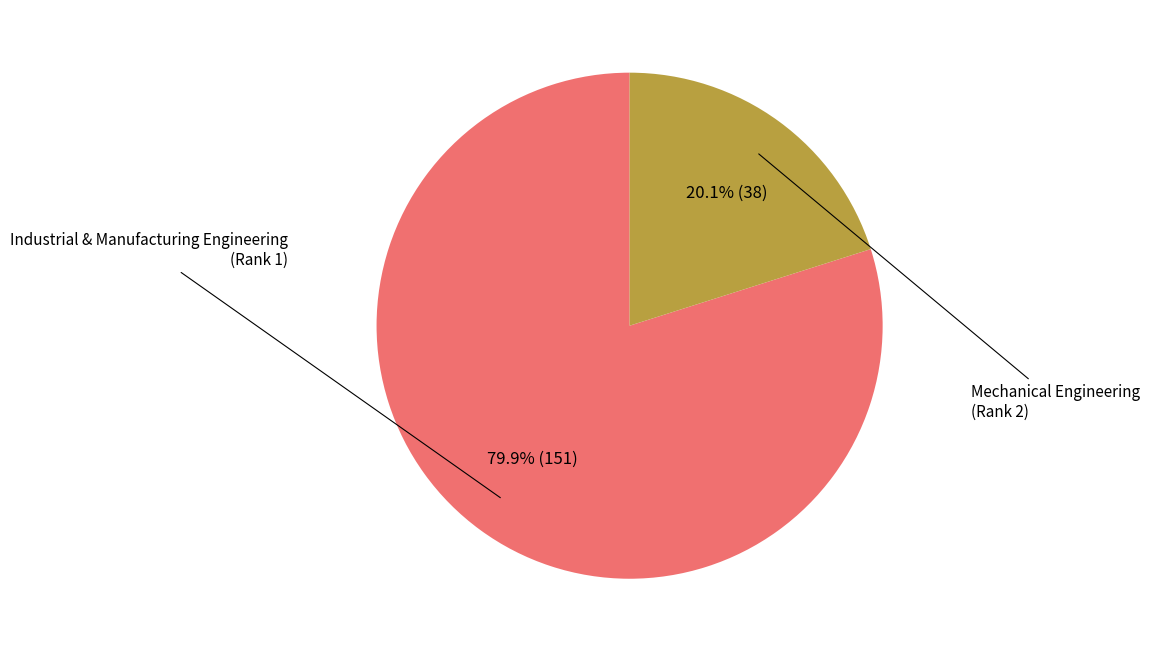

Is there any slice that represents more than half of the pie?

Yes